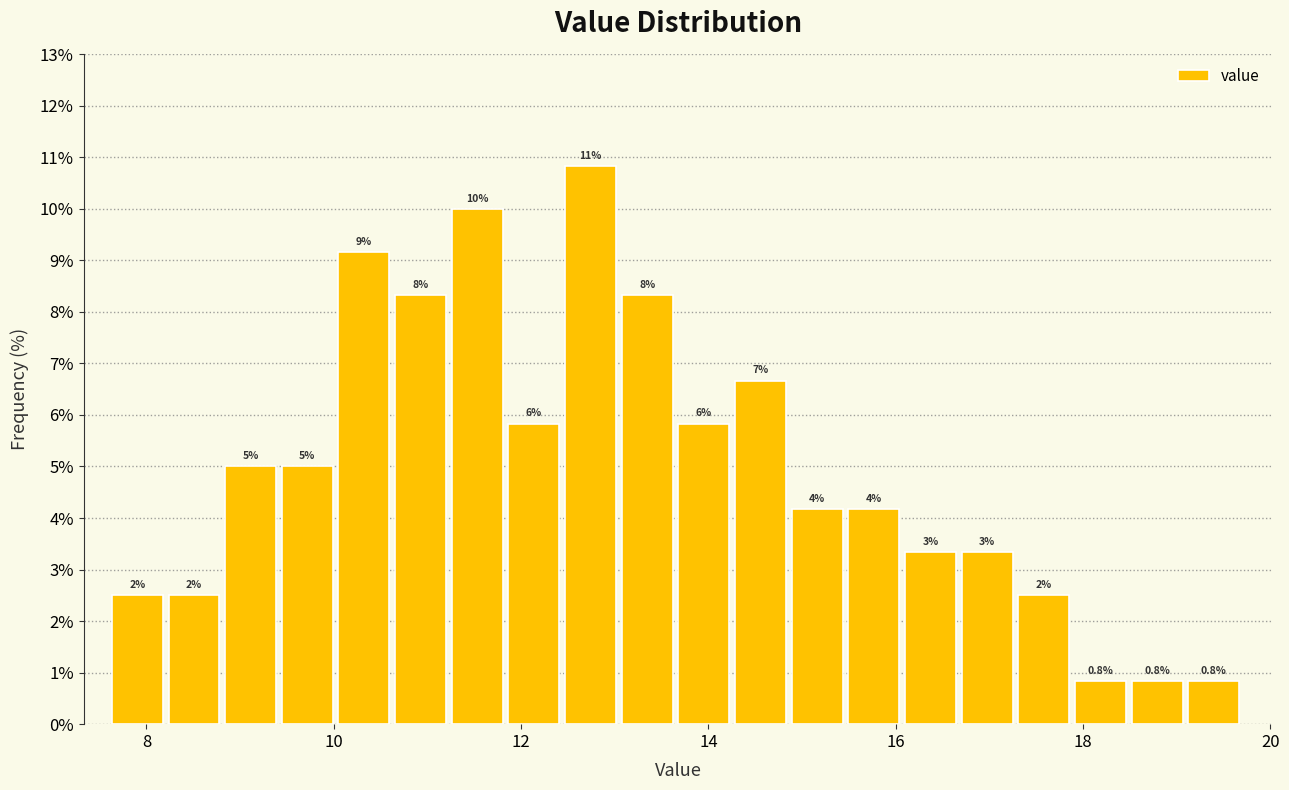

Around what value on the x-axis is the tallest bar? Give the approximate position of its centre, as read against the axis.

12.8